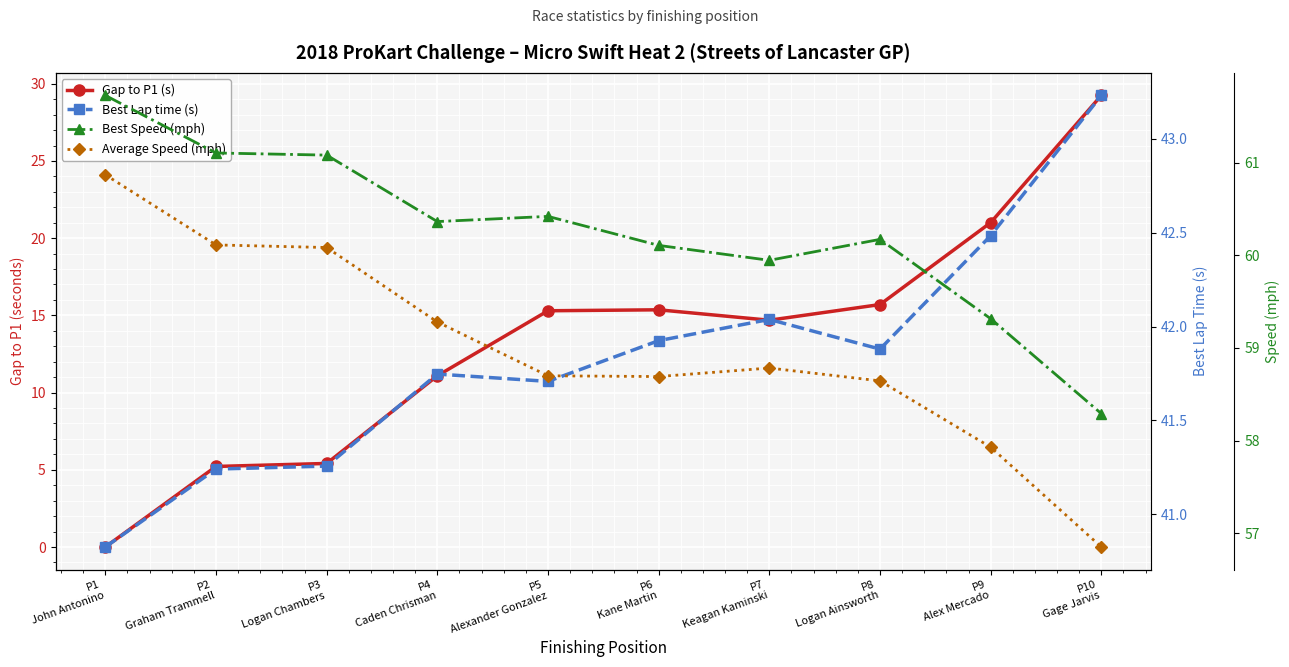

What is the approximate value of Best Speed (mph) at P6
Kane Martin?

60.1